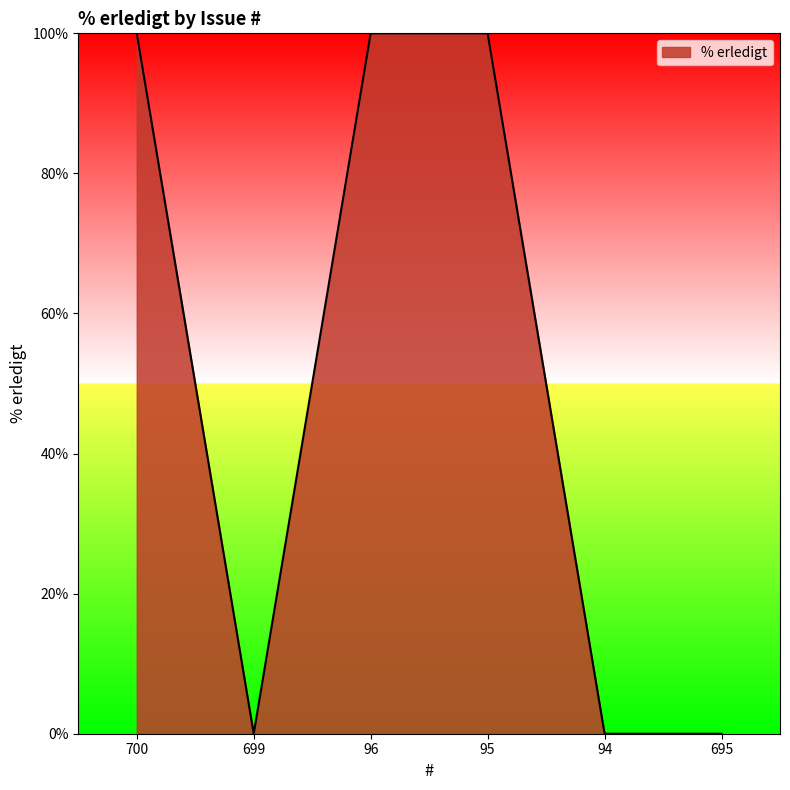

What position from the left is 94?

5